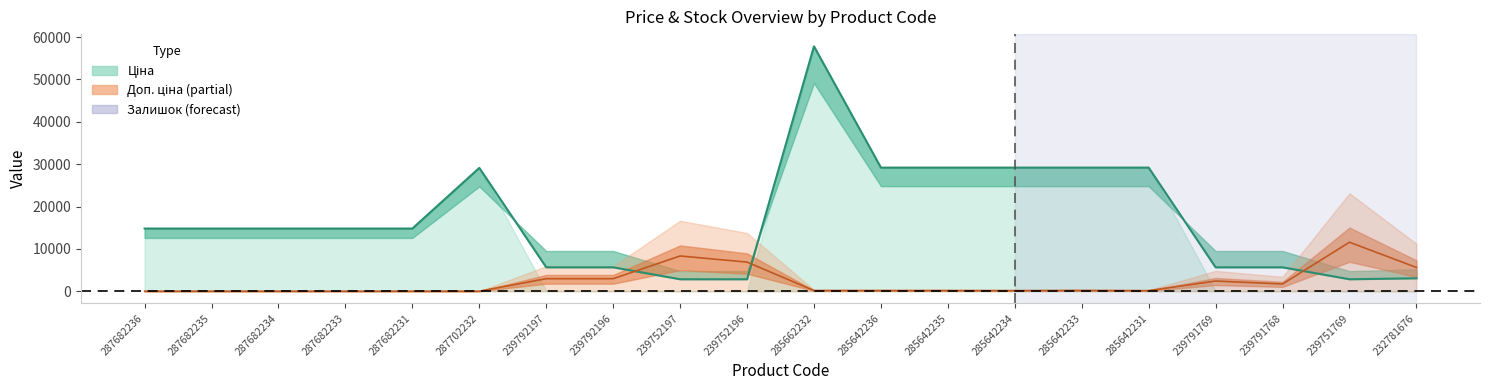

What is the highest value of the Ціна series?

57826.2